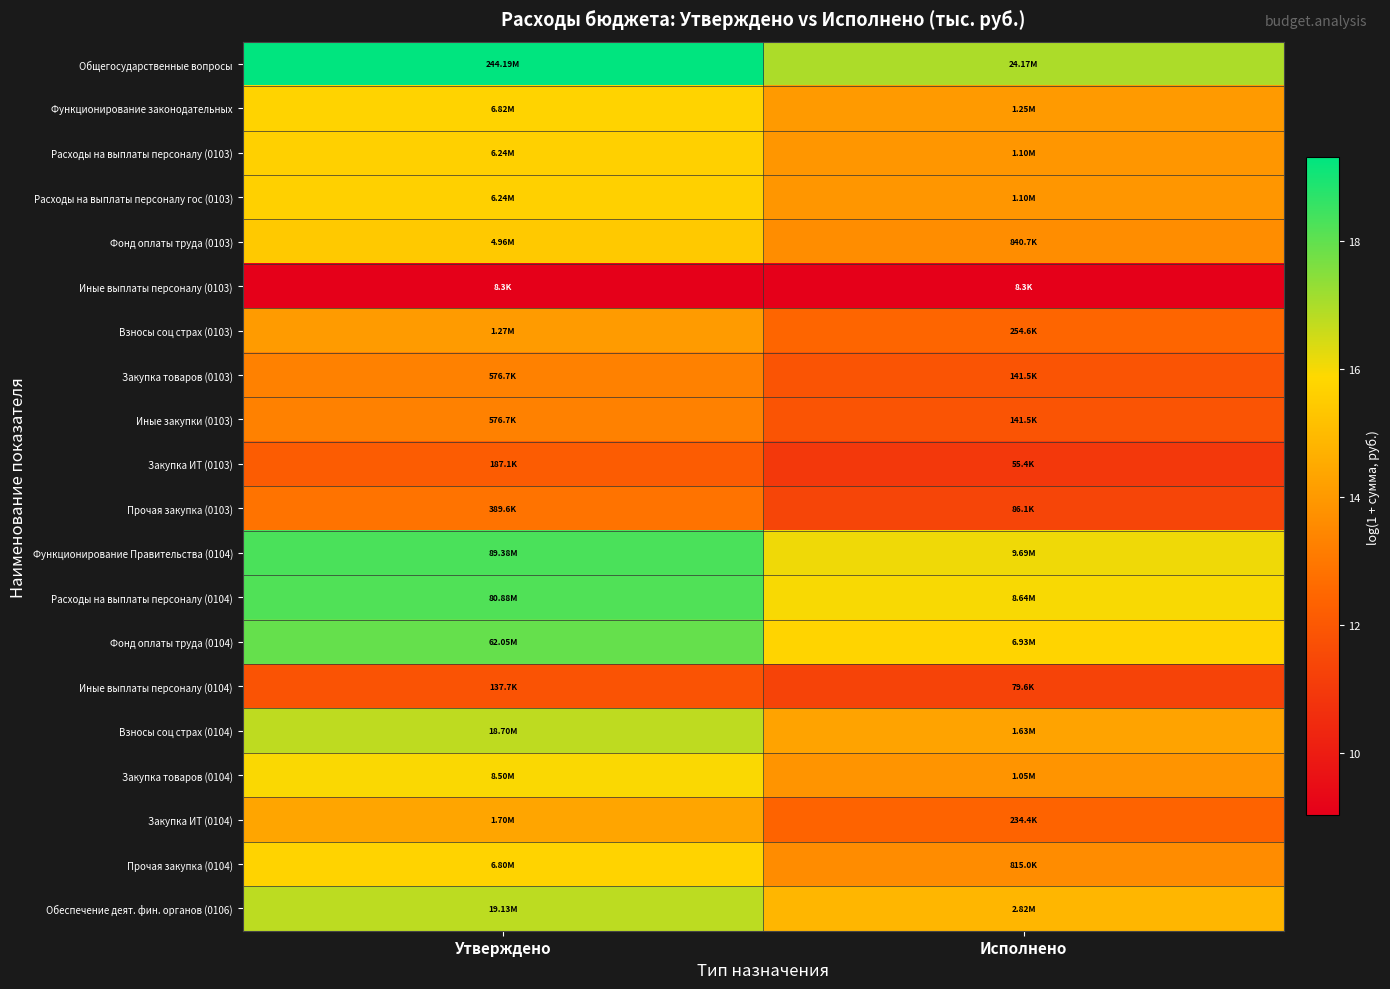

At which category is the sum across all series the highest?

Утверждено